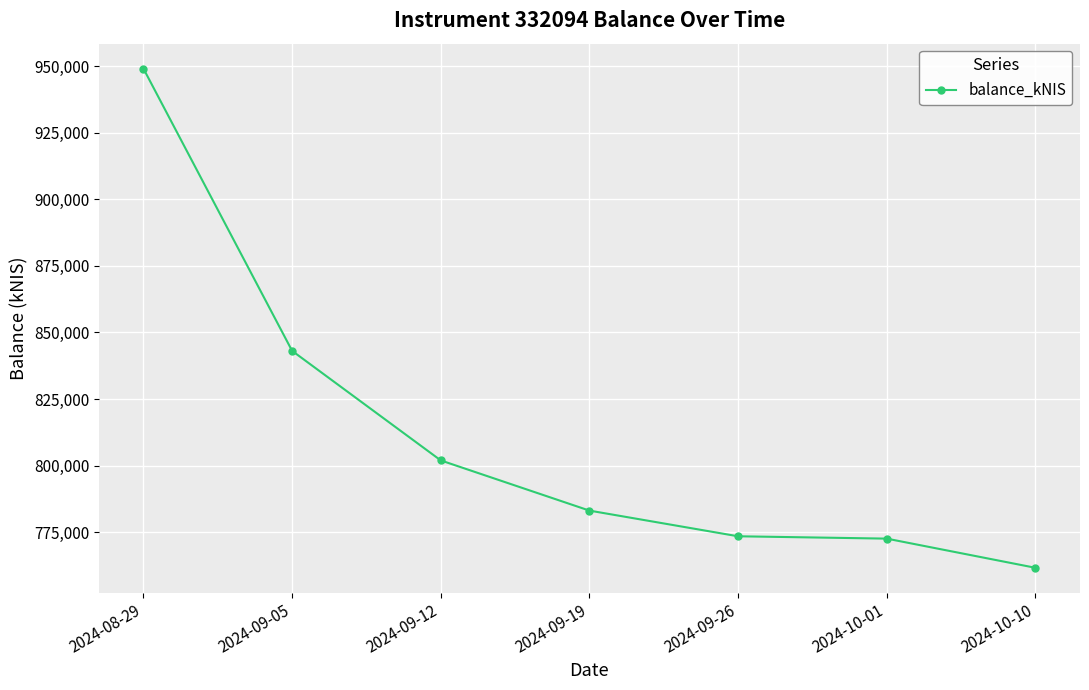

True or false: the data has more than 1 interior local peaks.

False